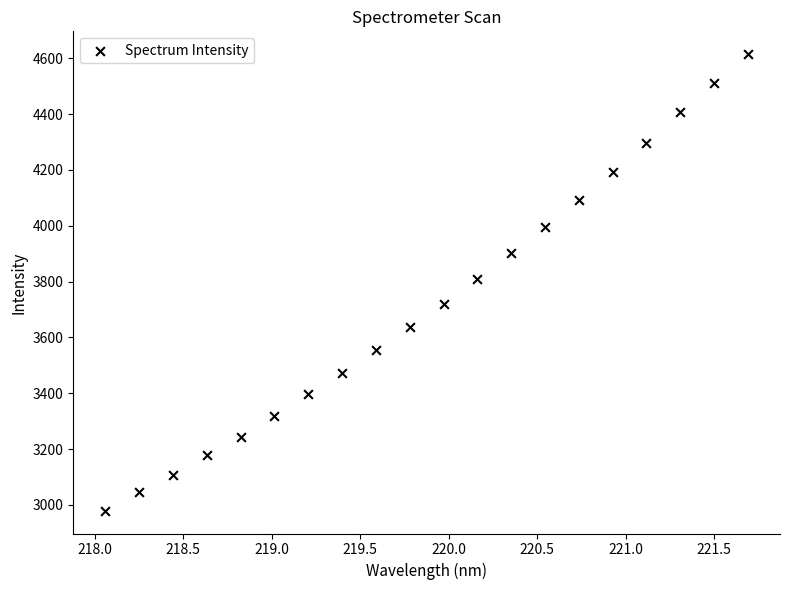

What is the range of Y values (max minus min)?

1634.8